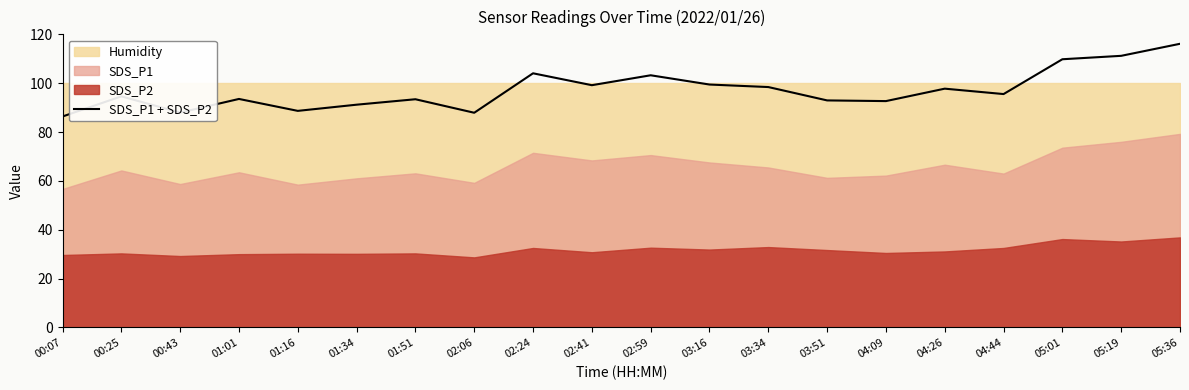

Read the value at 03:34.

98.4